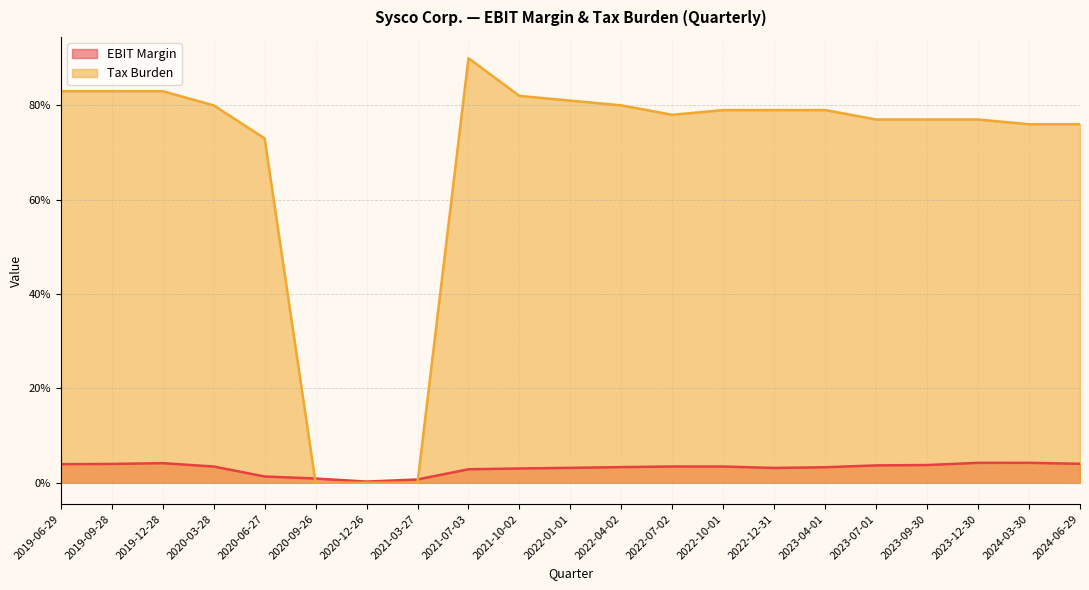

Reading right to left, what are all the values shown in this chart?

EBIT Margin: 0.0	0.0	0.0	0.0	0.0	0.0	0.0	0.0	0.0	0.0	0.0	0.0	0.0	0.0	0.0	0.0	0.0	0.0	0.0	0.0	0.0
Tax Burden: 0.8	0.8	0.8	0.8	0.7	0.0	0.0	0.0	0.9	0.8	0.8	0.8	0.8	0.8	0.8	0.8	0.8	0.8	0.8	0.8	0.8